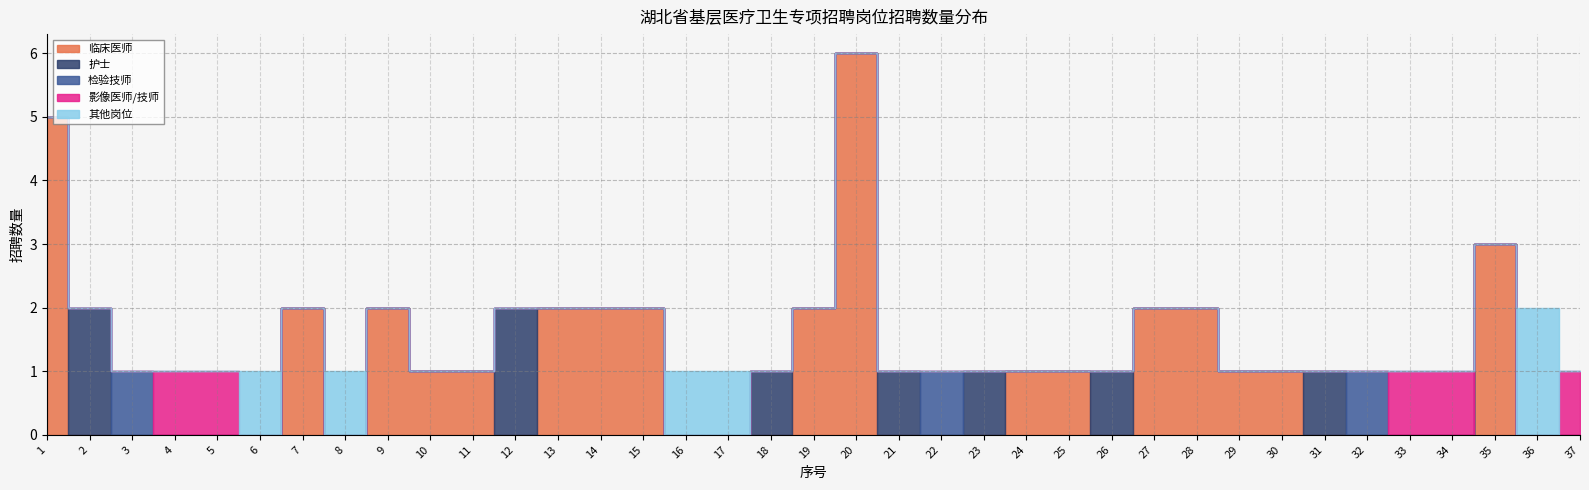

Reading right to left, what are all the values shown in this chart?

临床医师: 0	0	3	0	0	0	0	1	1	2	2	0	1	1	0	0	0	6	2	0	0	0	2	2	2	0	1	1	2	0	2	0	0	0	0	0	5
护士: 0	0	0	0	0	0	1	0	0	0	0	1	0	0	1	0	1	0	0	1	0	0	0	0	0	2	0	0	0	0	0	0	0	0	0	2	0
检验技师: 0	0	0	0	0	1	0	0	0	0	0	0	0	0	0	1	0	0	0	0	0	0	0	0	0	0	0	0	0	0	0	0	0	0	1	0	0
影像医师/技师: 1	0	0	1	1	0	0	0	0	0	0	0	0	0	0	0	0	0	0	0	0	0	0	0	0	0	0	0	0	0	0	0	1	1	0	0	0
其他岗位: 0	2	0	0	0	0	0	0	0	0	0	0	0	0	0	0	0	0	0	0	1	1	0	0	0	0	0	0	0	1	0	1	0	0	0	0	0